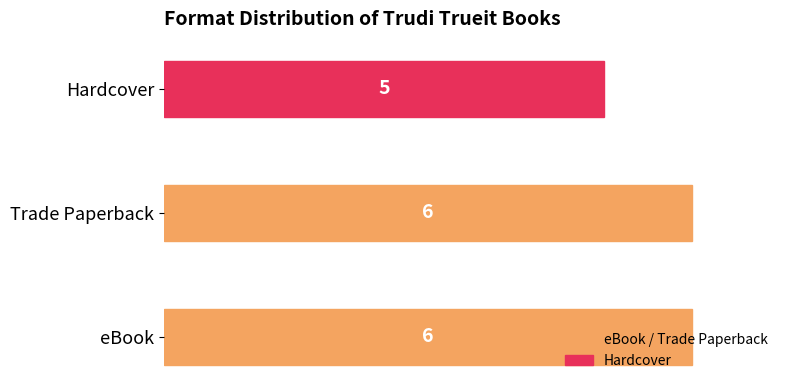

Is it true that the value at Hardcover is 5?

True